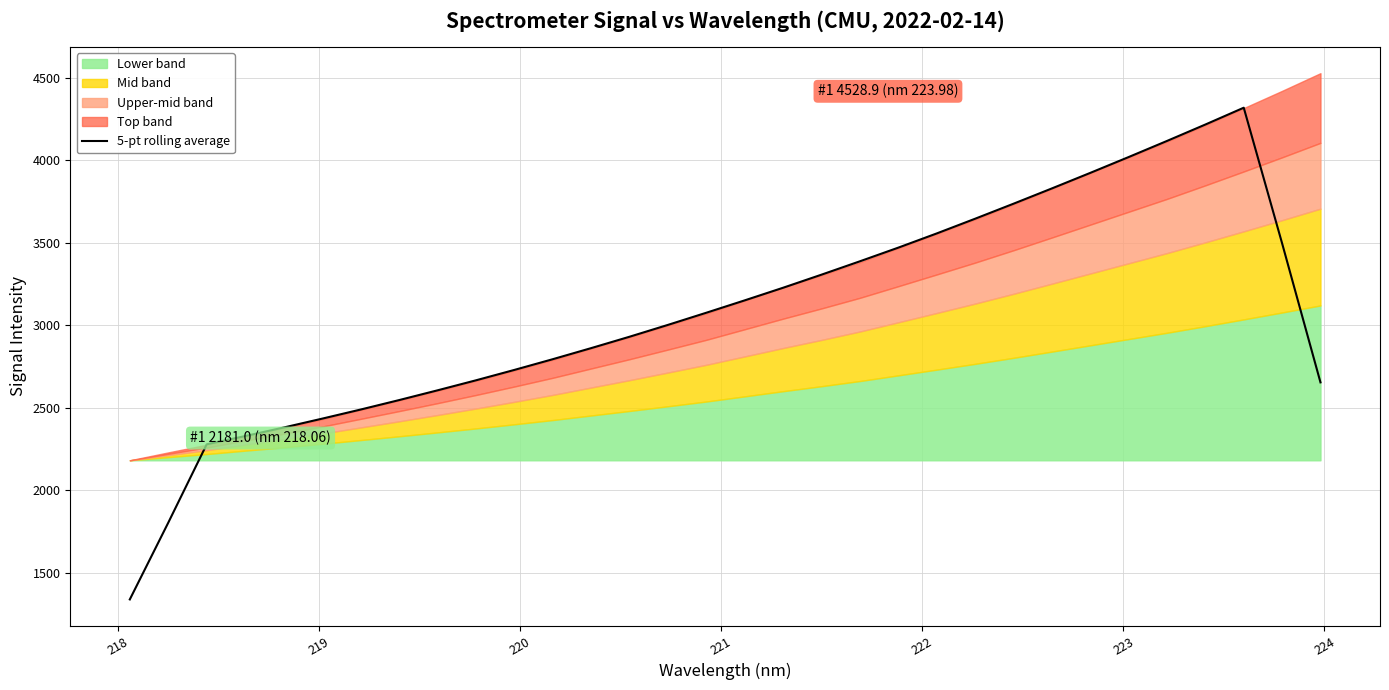

How many lines are shown in the chart?

1